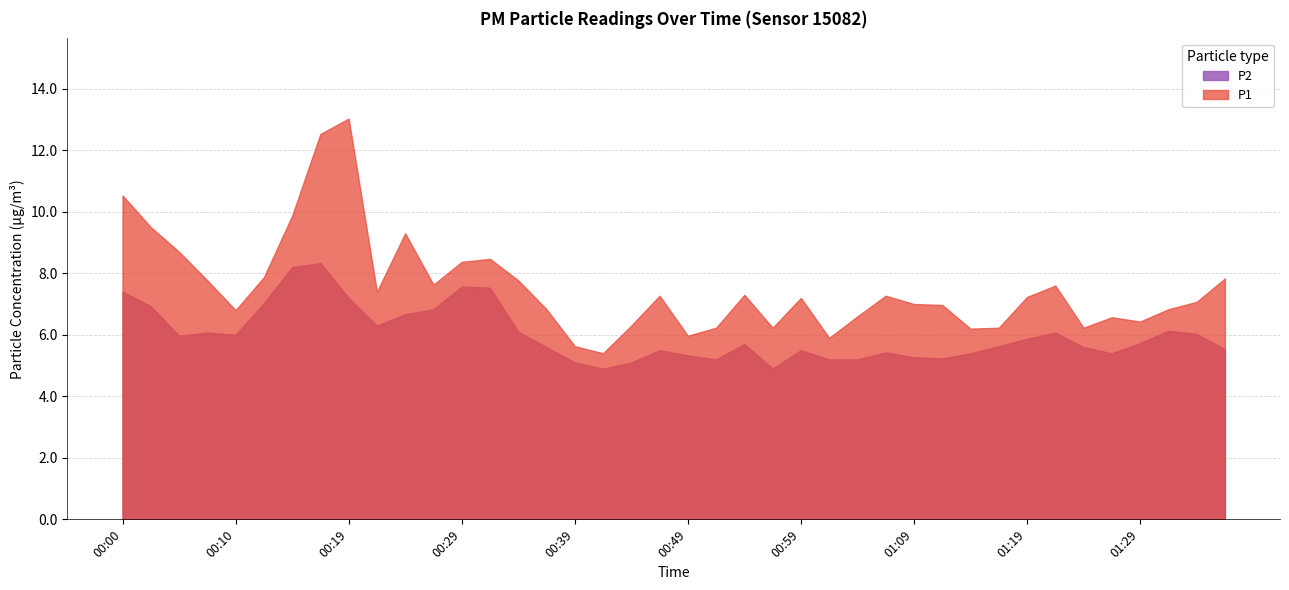

Between 00:32 and 01:34, which is larger?

00:32